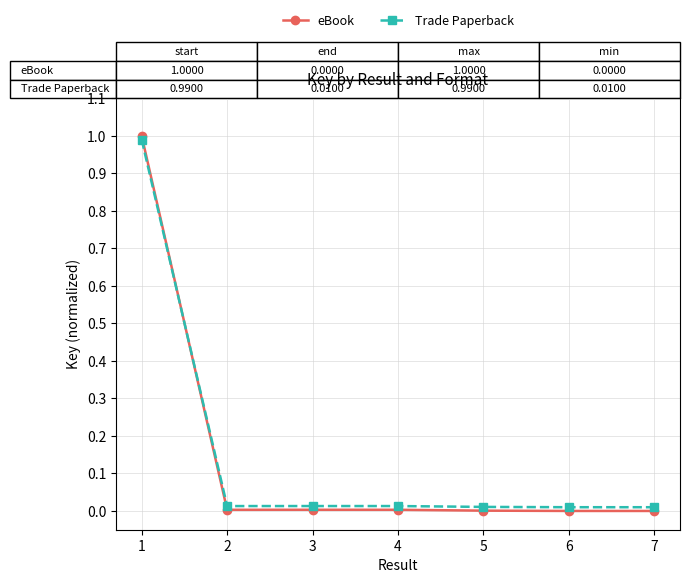

Which series has the largest range (max minus min)?

eBook